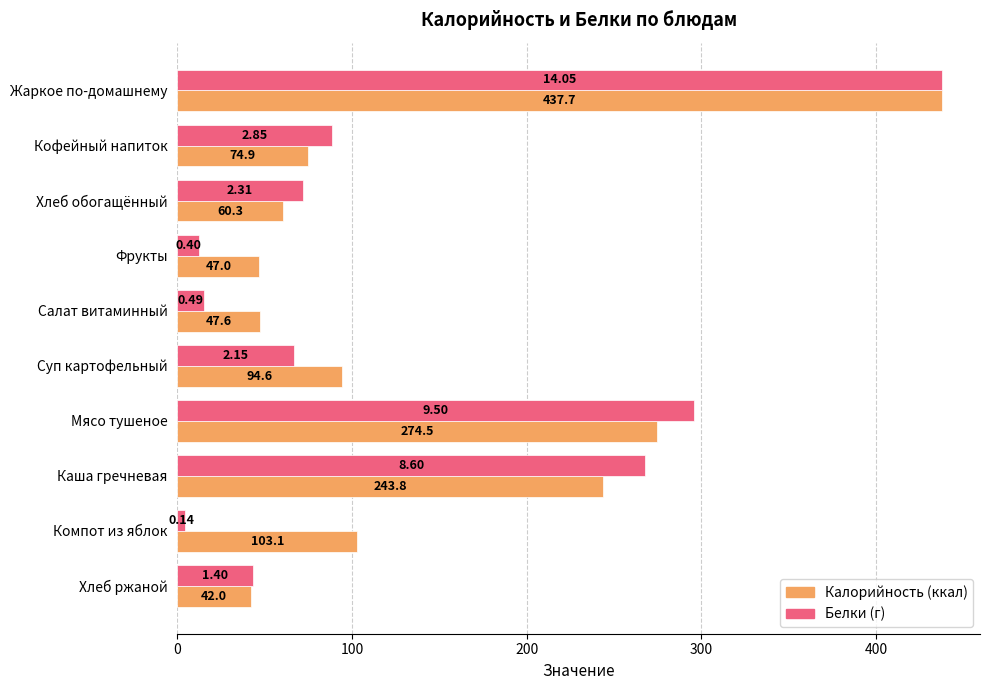

Which label corresponds to the smallest value in the chart?

Компот из яблок